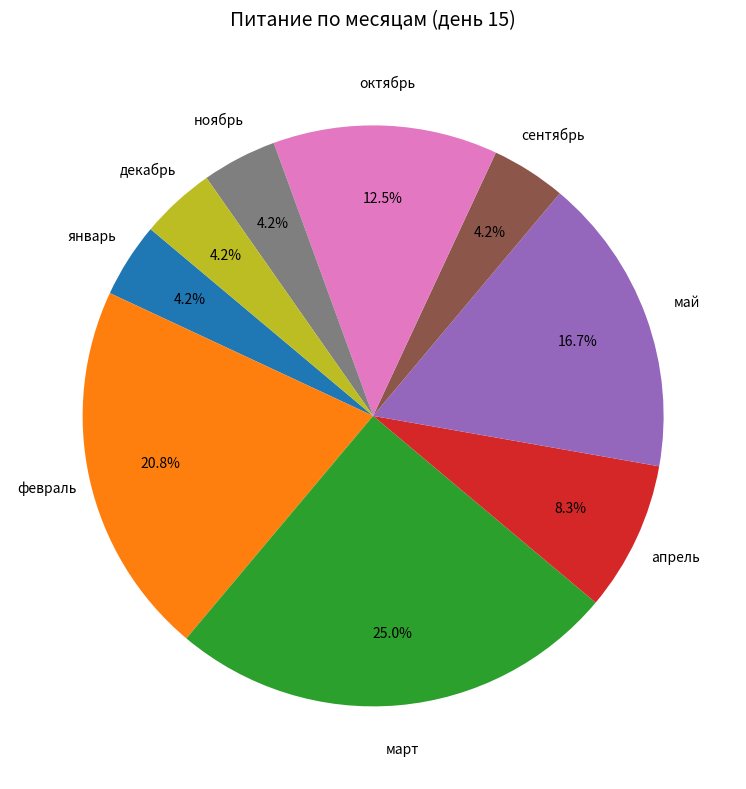

Is there any slice that represents more than half of the pie?

No